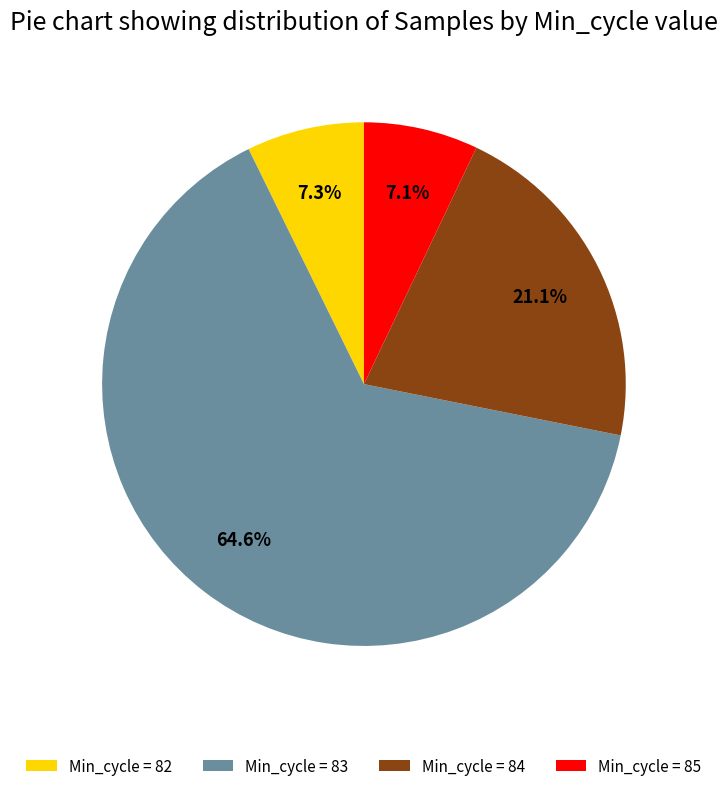

Does Min_cycle = 83 represent more than half of the total?

Yes